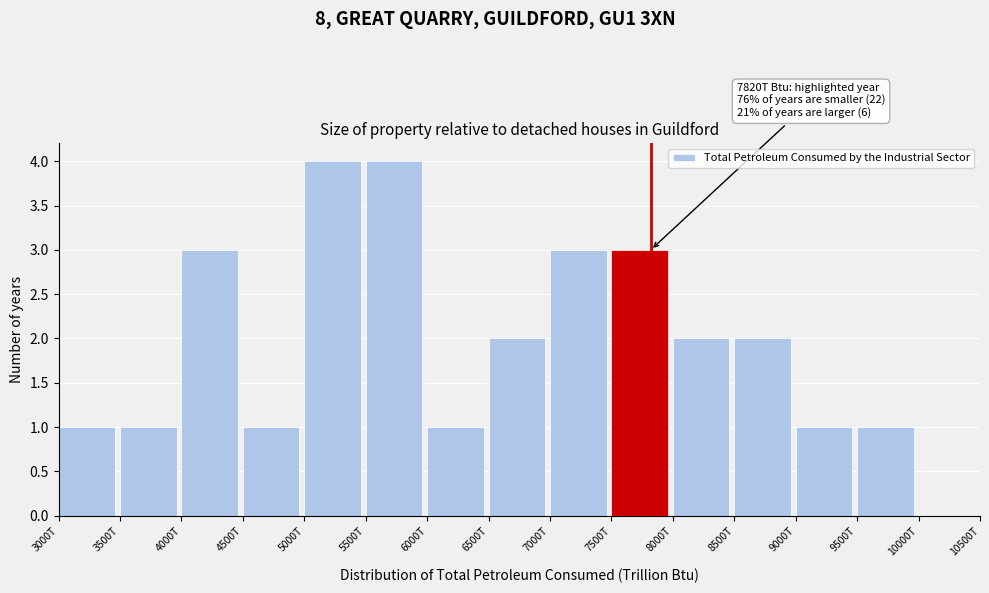

Reading right to left, what are all the values shown in this chart?

10000T=0	9500T=1	9000T=1	8500T=2	8000T=2	7500T=3	7000T=3	6500T=2	6000T=1	5500T=4	5000T=4	4500T=1	4000T=3	3500T=1	3000T=1